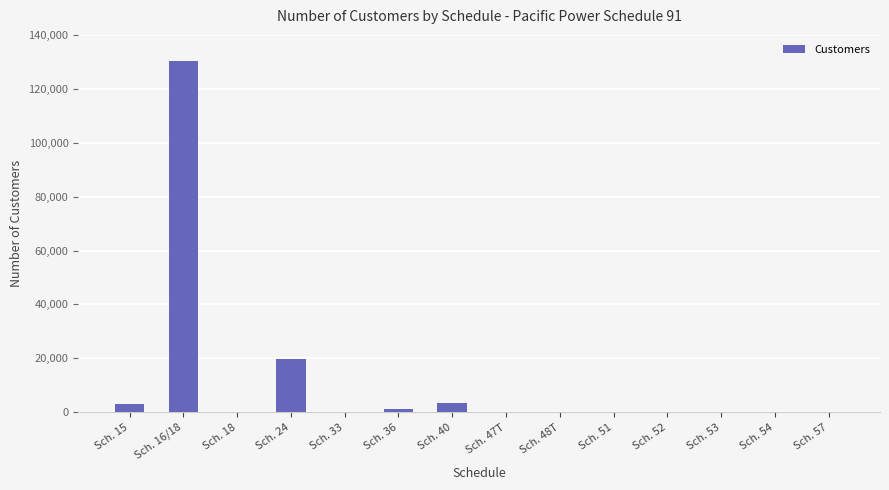

What is the change in value from Sch. 18 to Sch. 48T?

-67